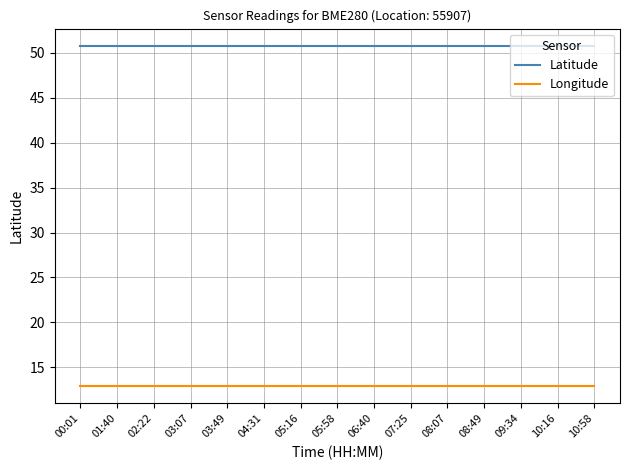

Which series has the largest total across all categories?

Latitude